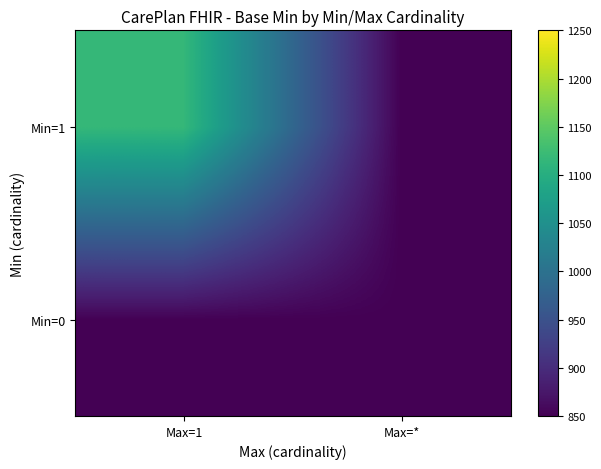

Which series has the largest total across all categories?

Min=1